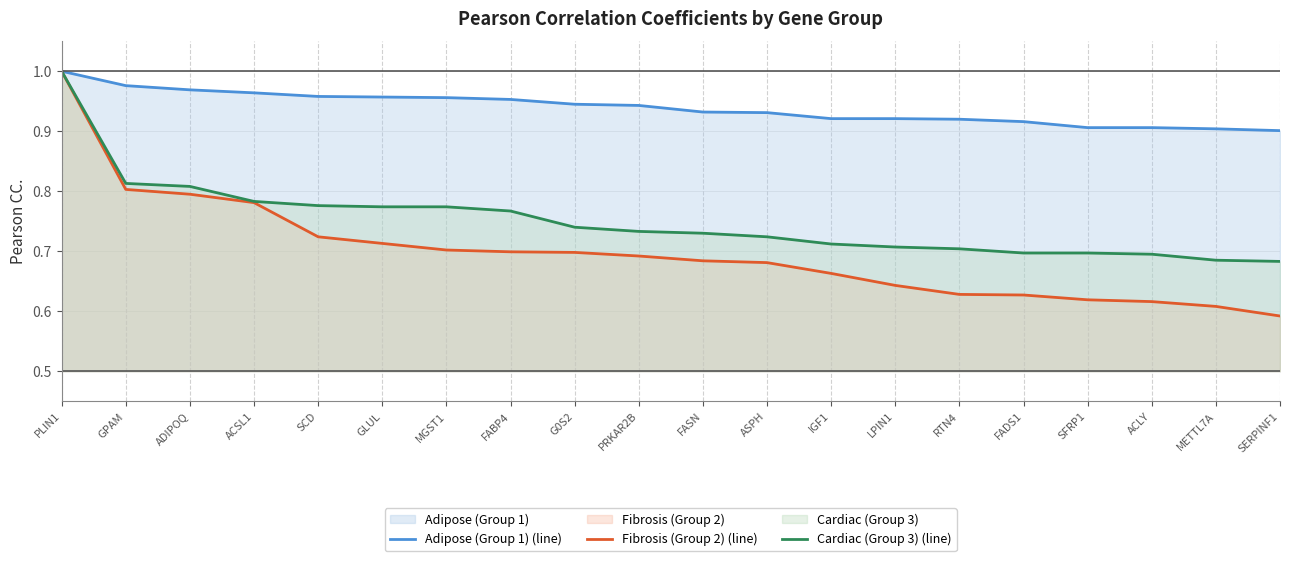

True or false: Adipose (Group 1) (line) has more than 1 points higher than both neighbors.

False